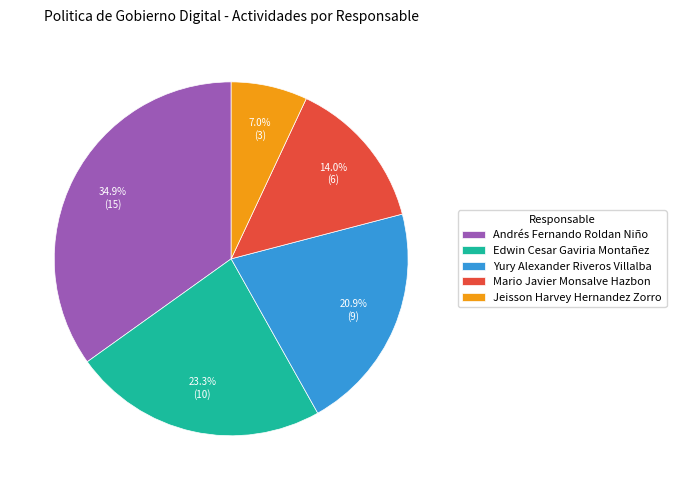

True or false: Andrés Fernando Roldan Niño accounts for 35% of the total.

True